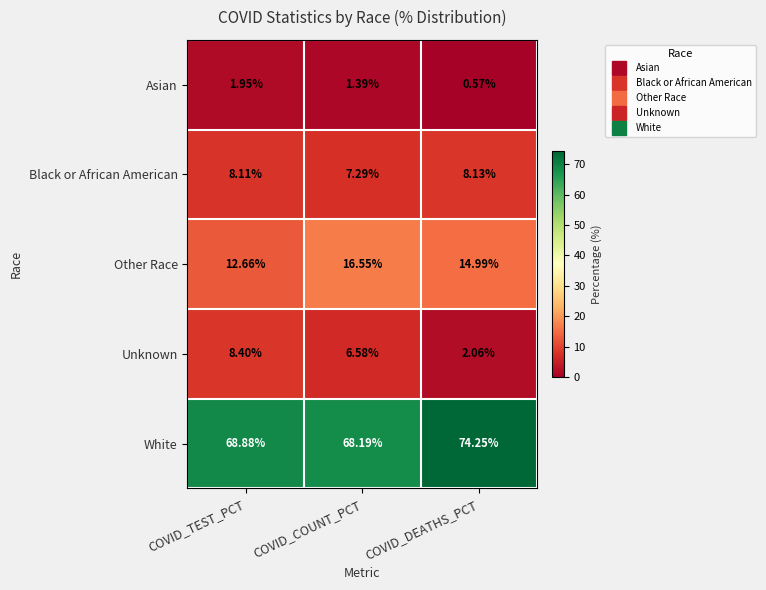

Which category has the highest value in the White series?

COVID_DEATHS_PCT